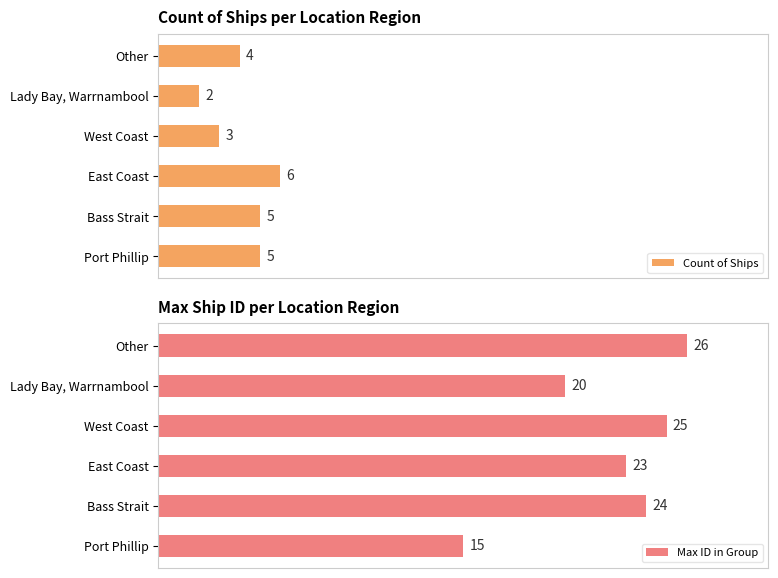

Between West Coast and Lady Bay, Warrnambool, which series saw the biggest shift?

Max ID in Group